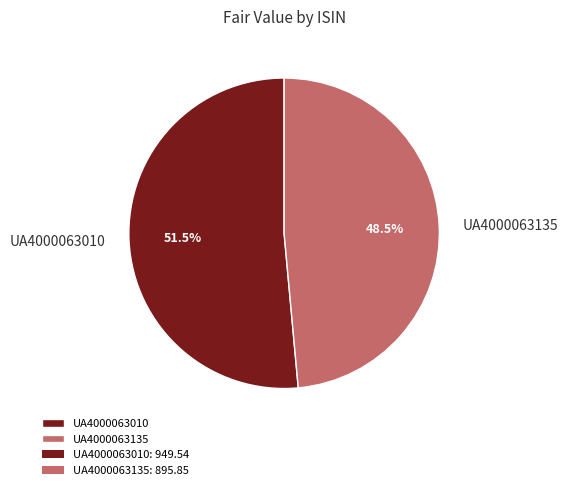

Which has a higher value, UA4000063135 or UA4000063010?

UA4000063010